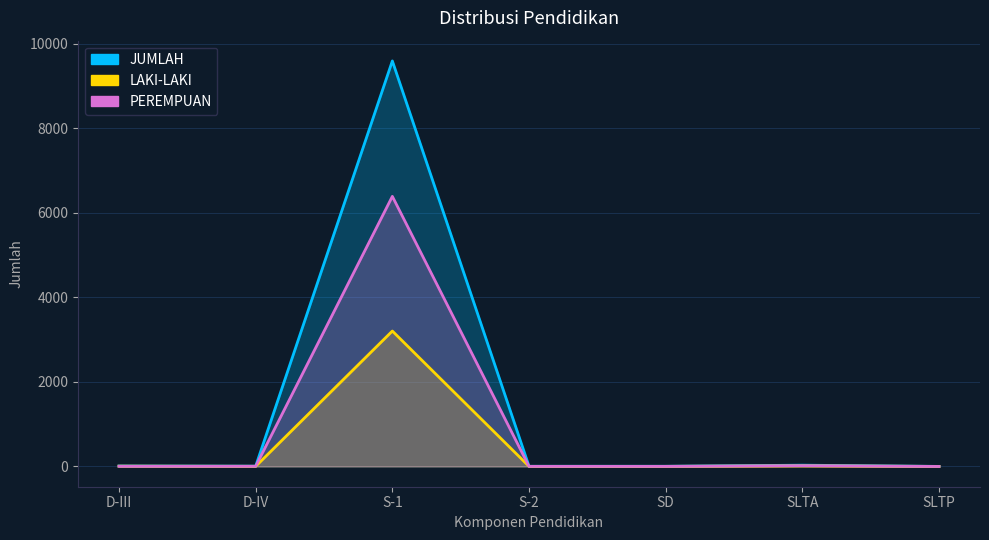

The value of PEREMPUAN at S-2 is 1. True or false?

False